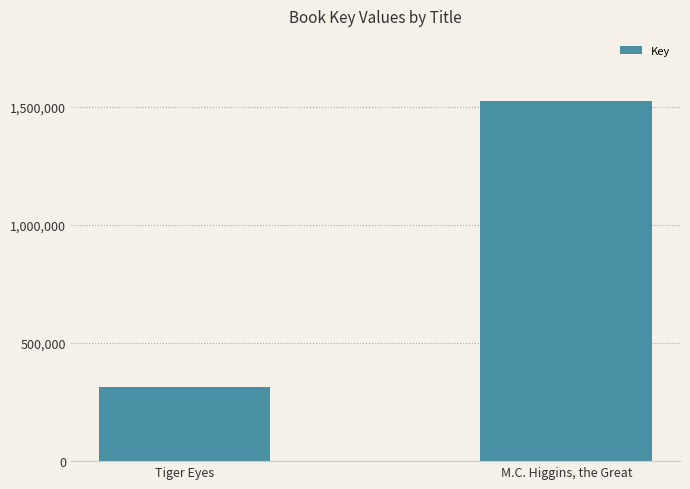

What is the change in value from Tiger Eyes to M.C. Higgins, the Great?

+1210522